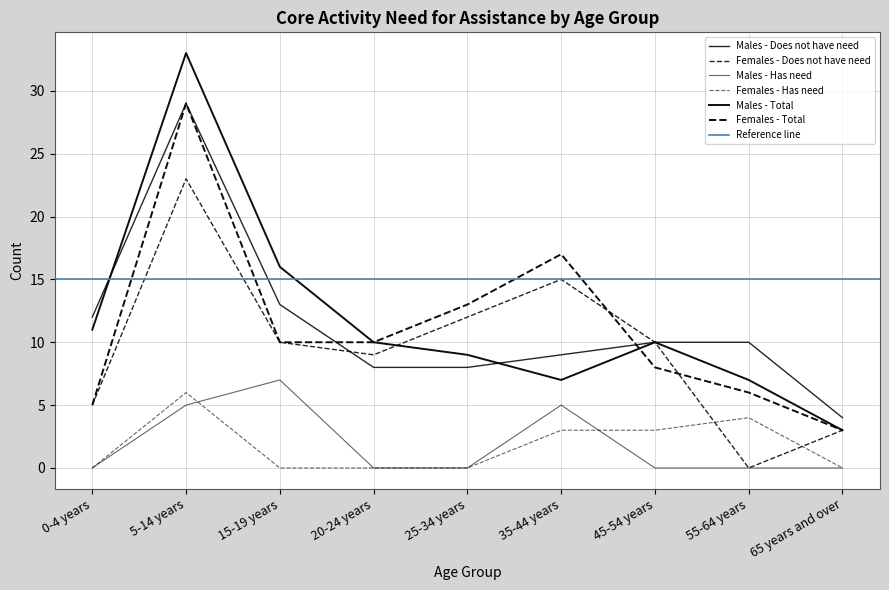

What is the total value across all series at 5-14 years?

125